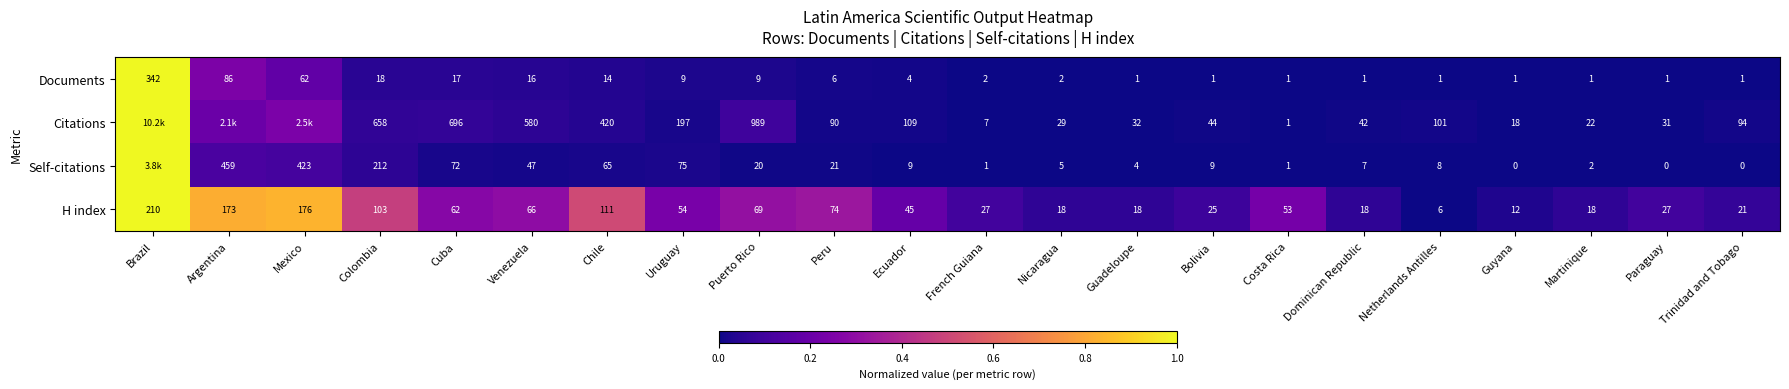

Where does the H index series first go above 53?

Brazil